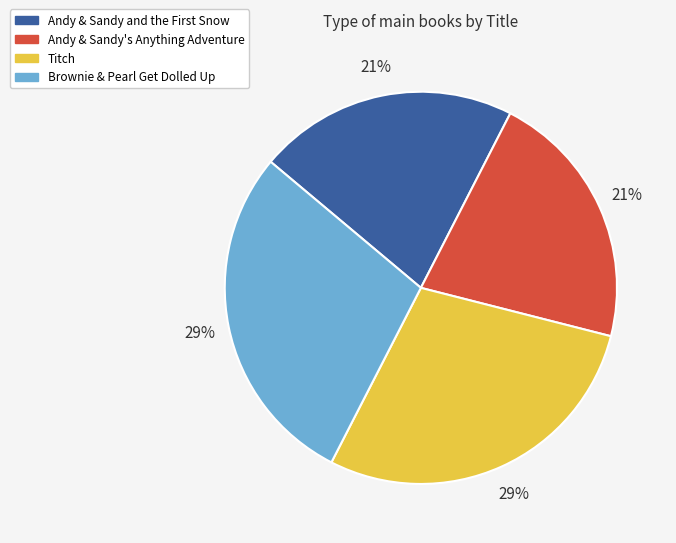

Count the number of slices in the pie.

4